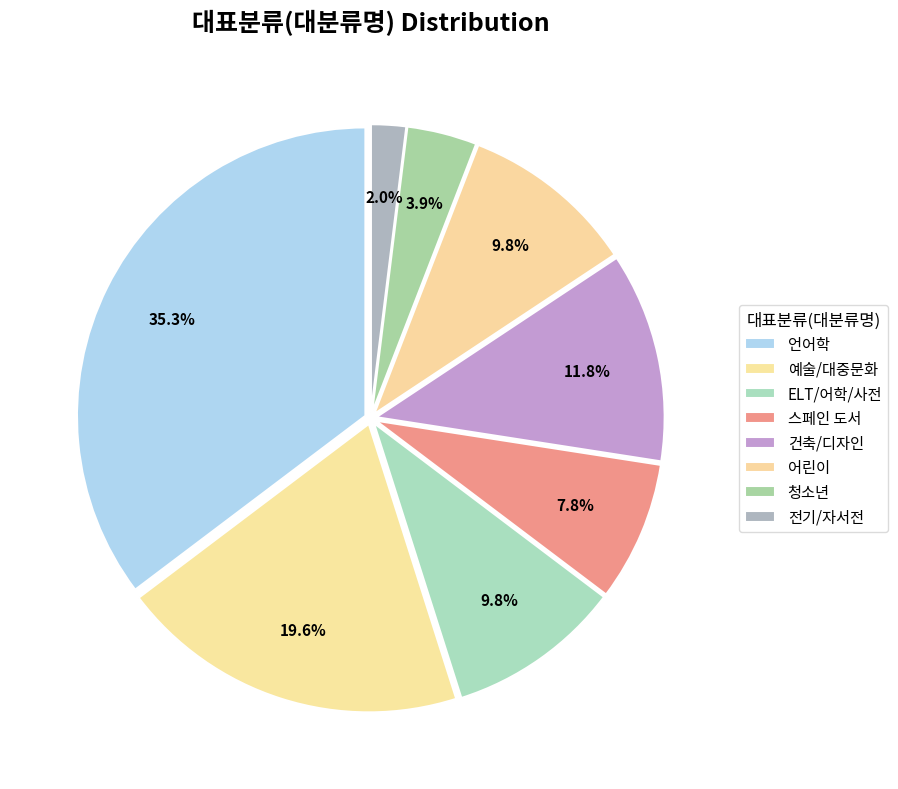

Is it true that 언어학 is 29% of the pie?

False